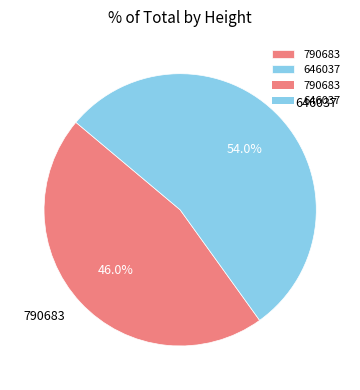

How many segments does this pie chart have?

2